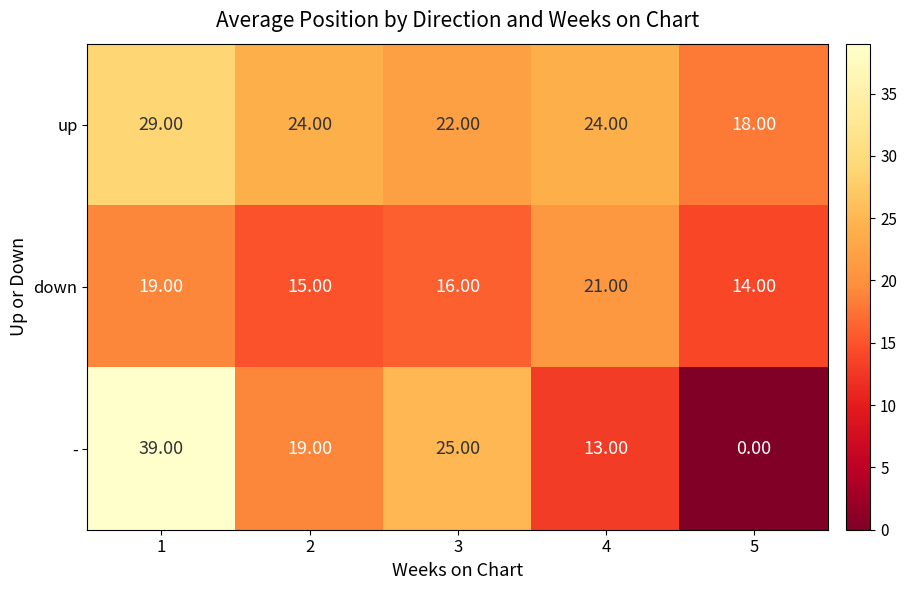

What is the difference between the - values at 5 and 2?

19